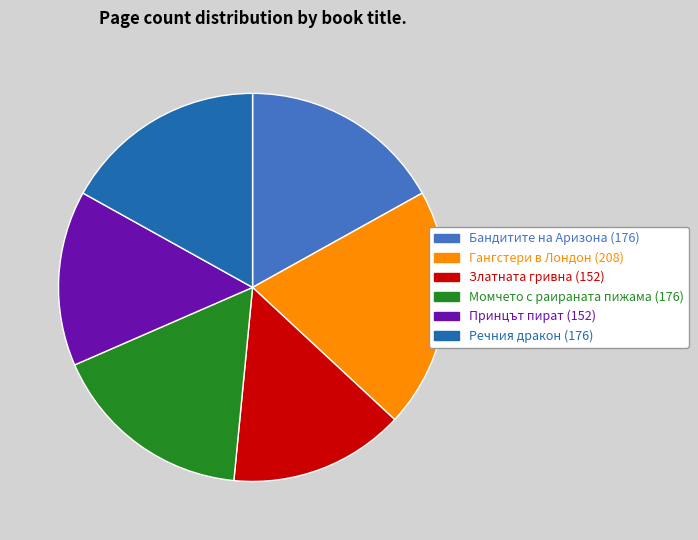

What is the ratio of the value at Момчето с раираната пижама (176) to the value at Бандитите на Аризона (176)?

1.0